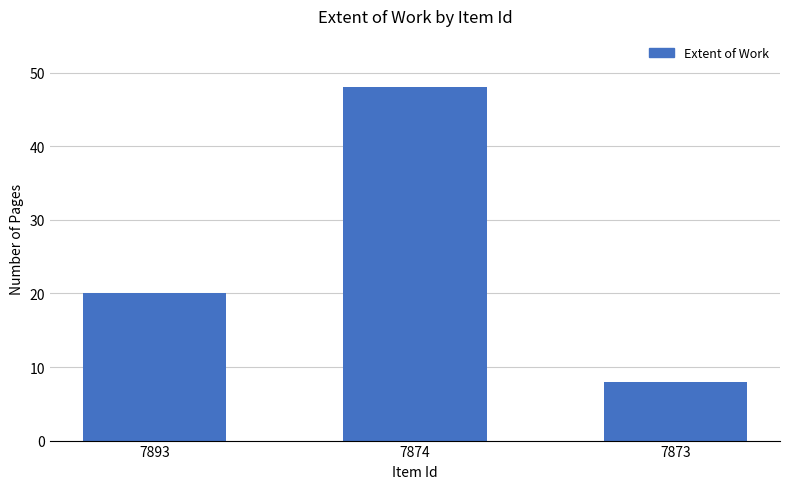

How many values are between 8 and 48?

3